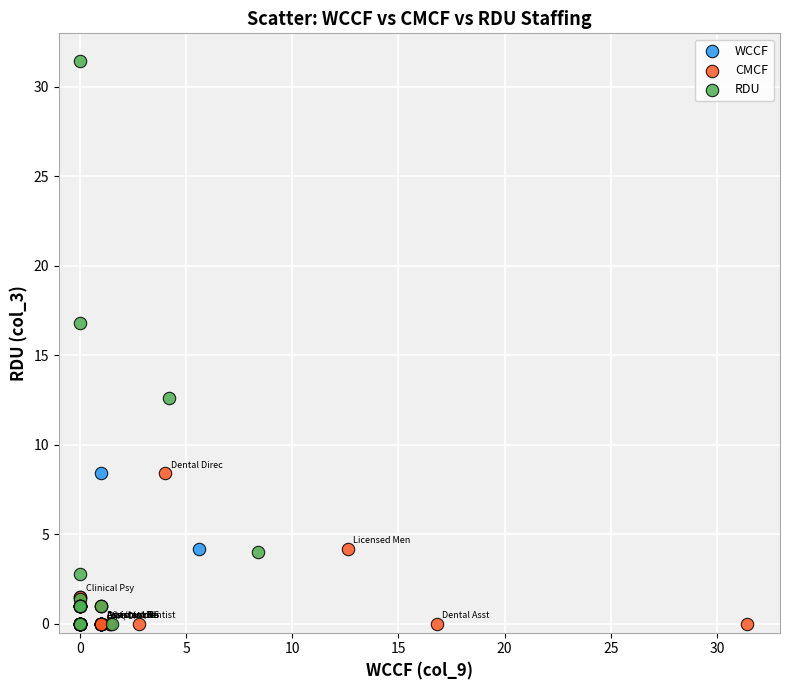

Which series has the largest Y range (max minus min)?

RDU